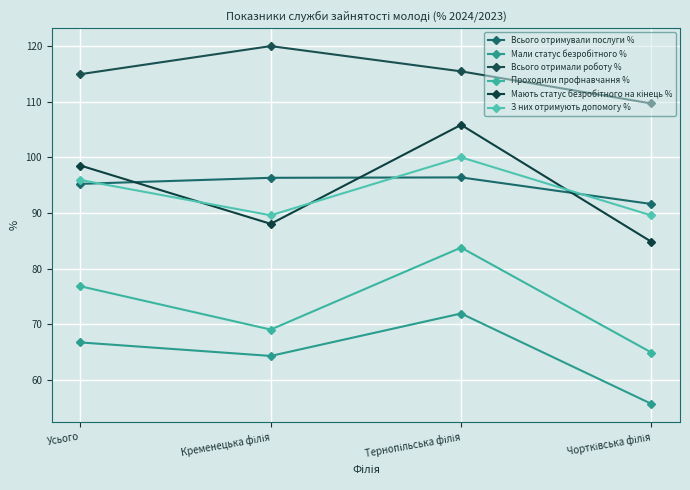

Which category has the highest value across all series?

Кременецька філія